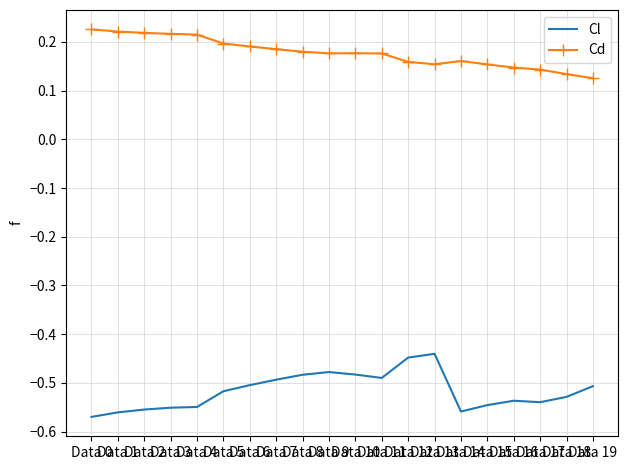

The Cd series shows 0.3 at Data 10. True or false?

False